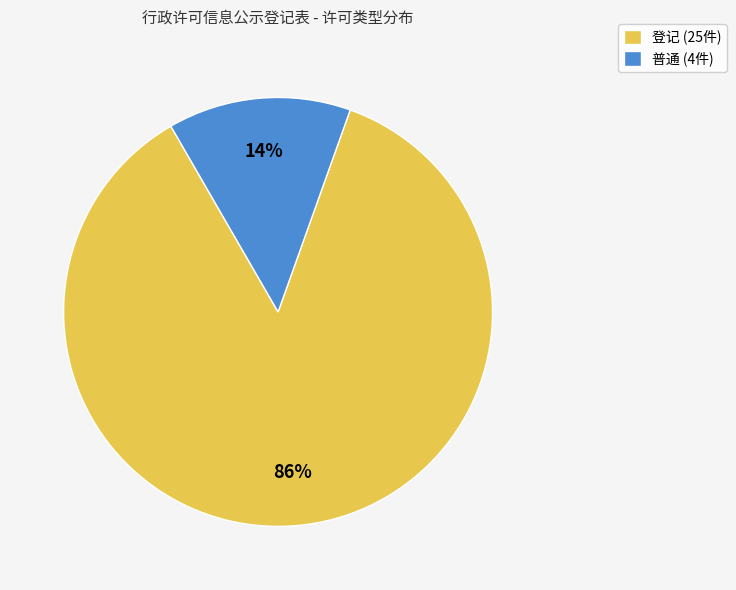

Which slice is the smallest?

普通